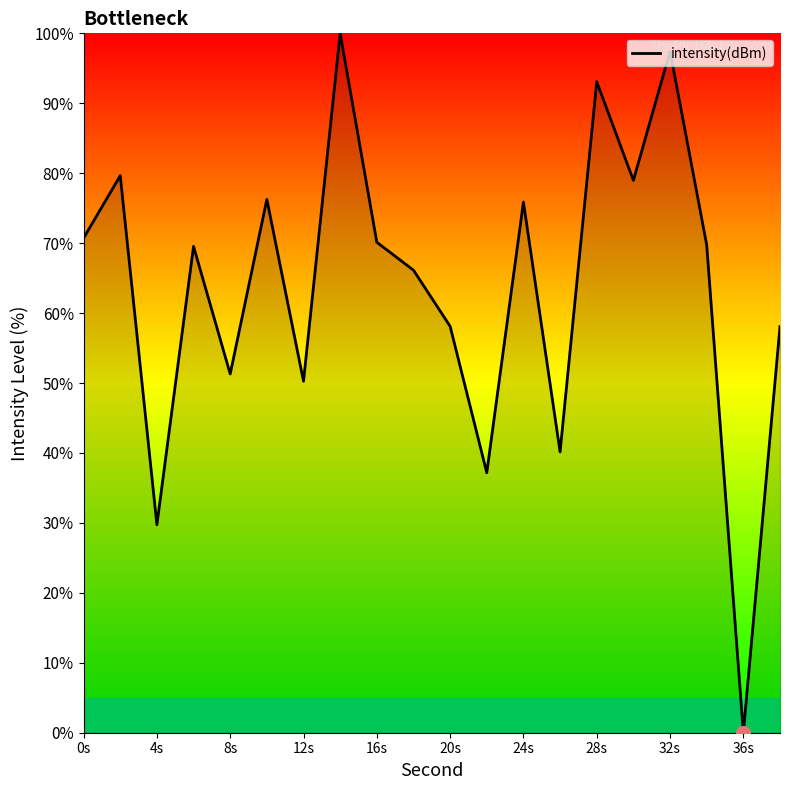

What is the greatest value displayed?

100.0